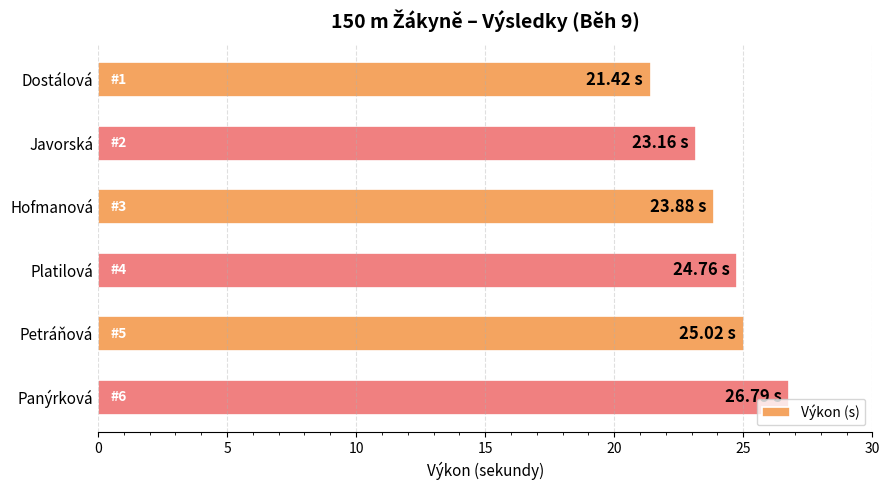

What is the minimum value shown in the chart?

21.4